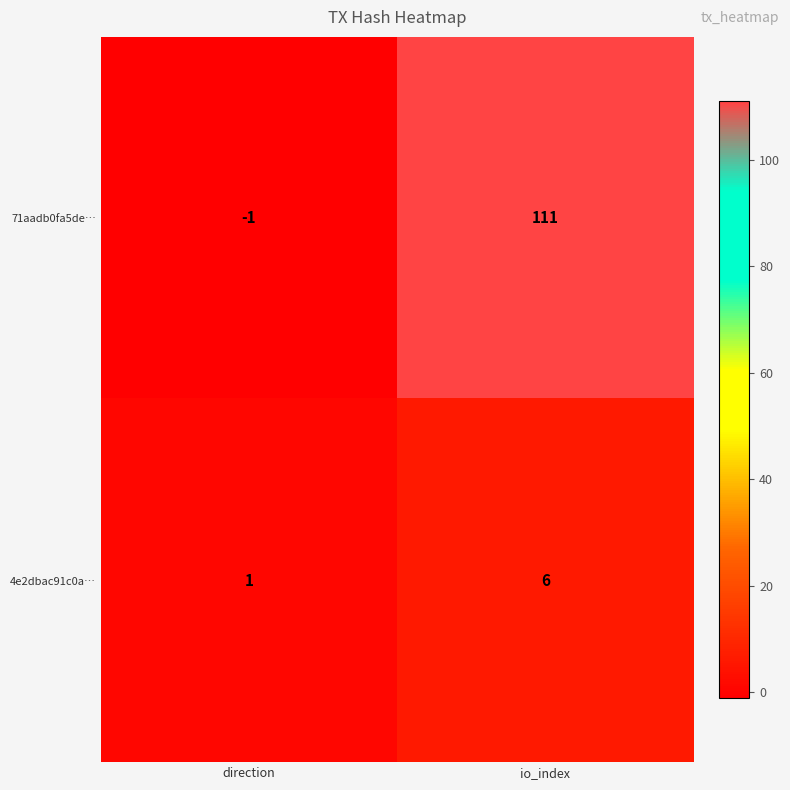

Which series has the largest range (max minus min)?

71aadb0fa5de…